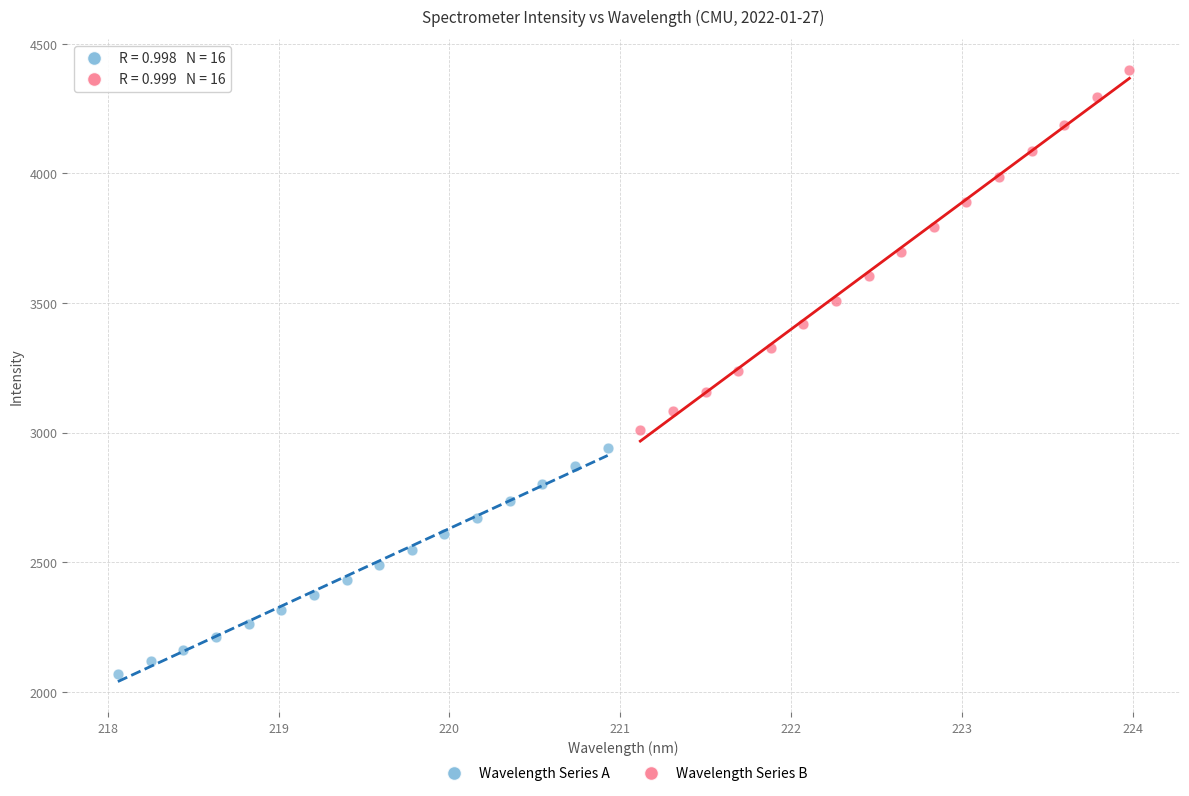

Which series has the largest Y range (max minus min)?

Wavelength Series B